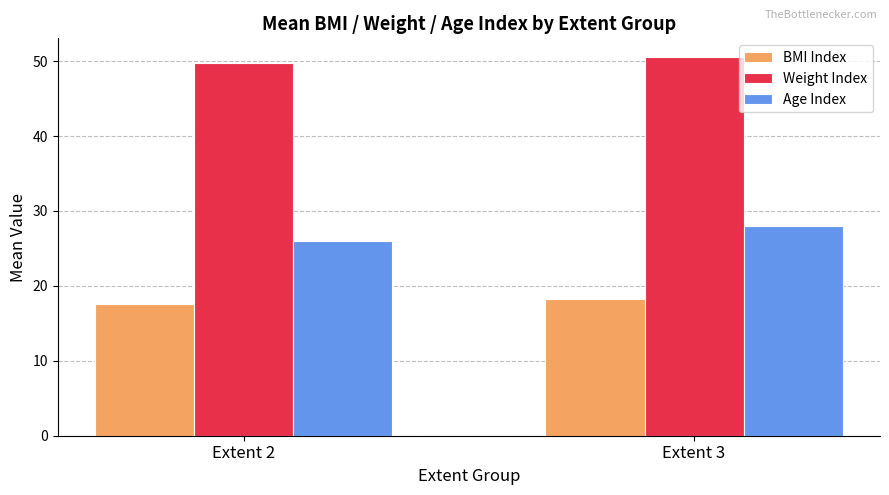

Where is Age Index nearest to the value 26?

Extent 2